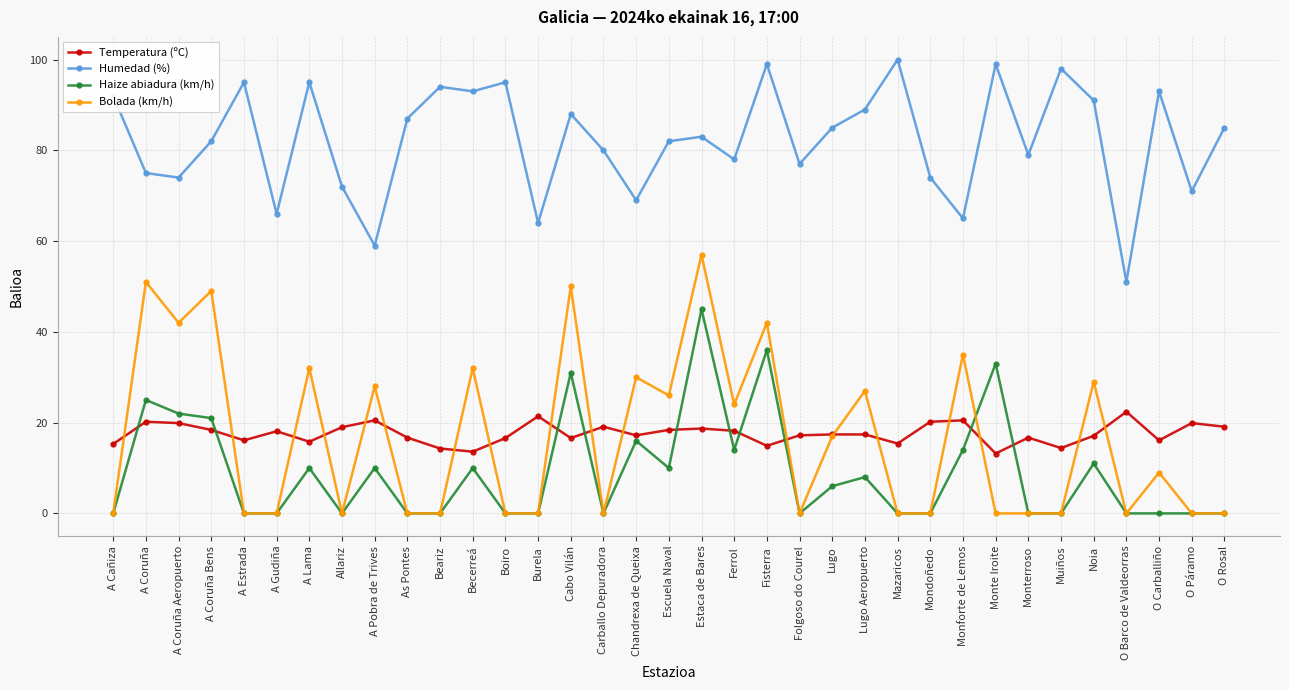

What position from the left is O Páramo?

34